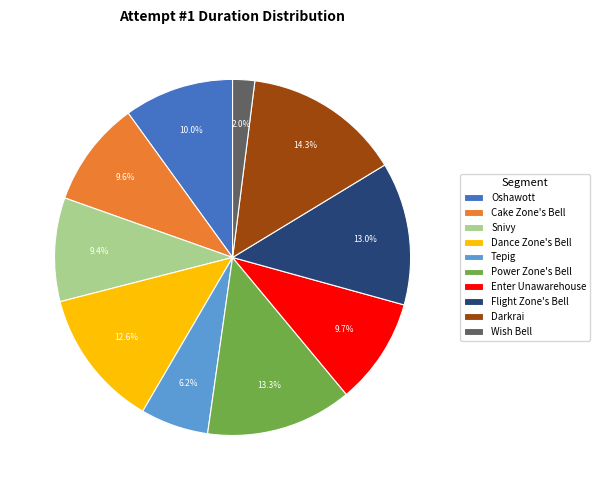

Which has a higher value, Darkrai or Snivy?

Darkrai